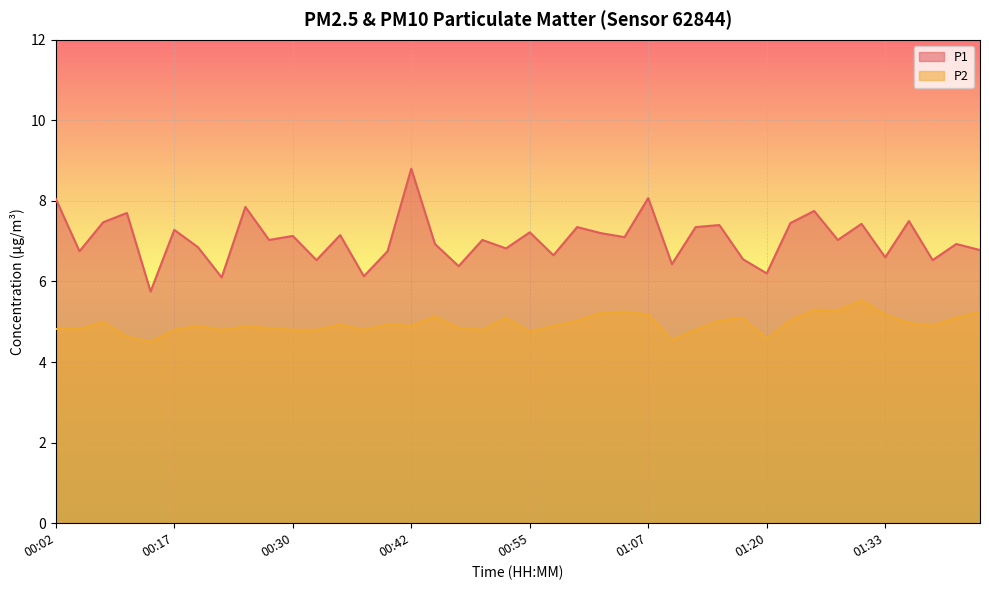

How many values in the P1 series exceed 7?

22